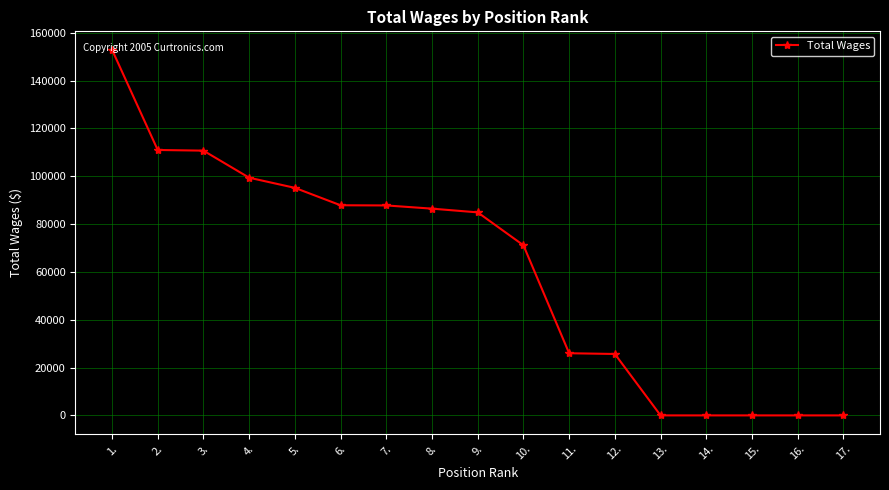

Is this an area chart (filled region under the line)?

No